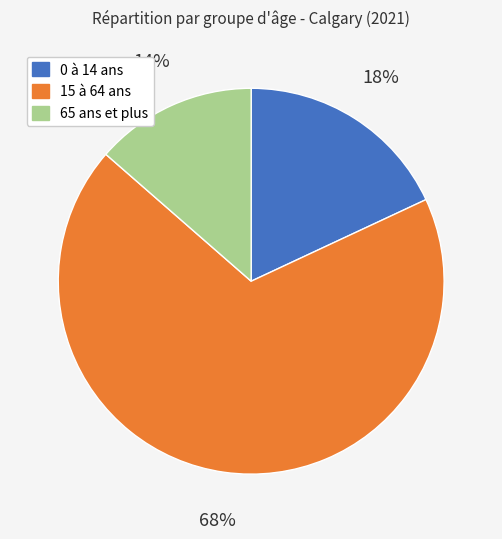

Count the number of slices in the pie.

3